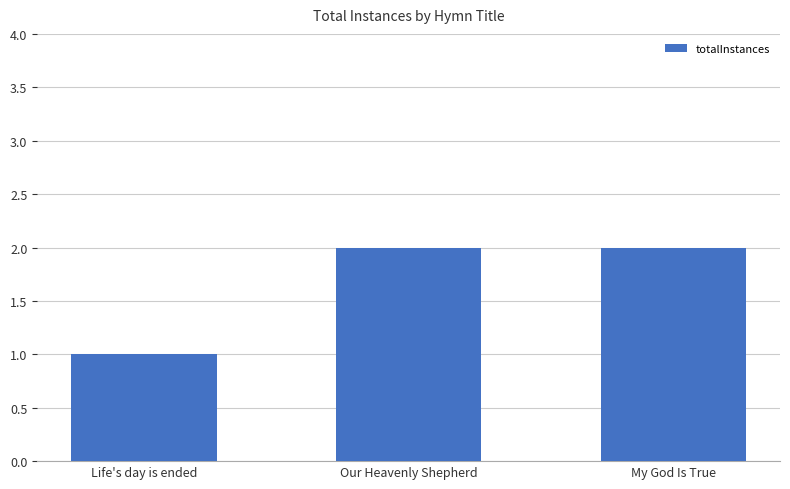

The chart shows a value of 1 at My God Is True. True or false?

False